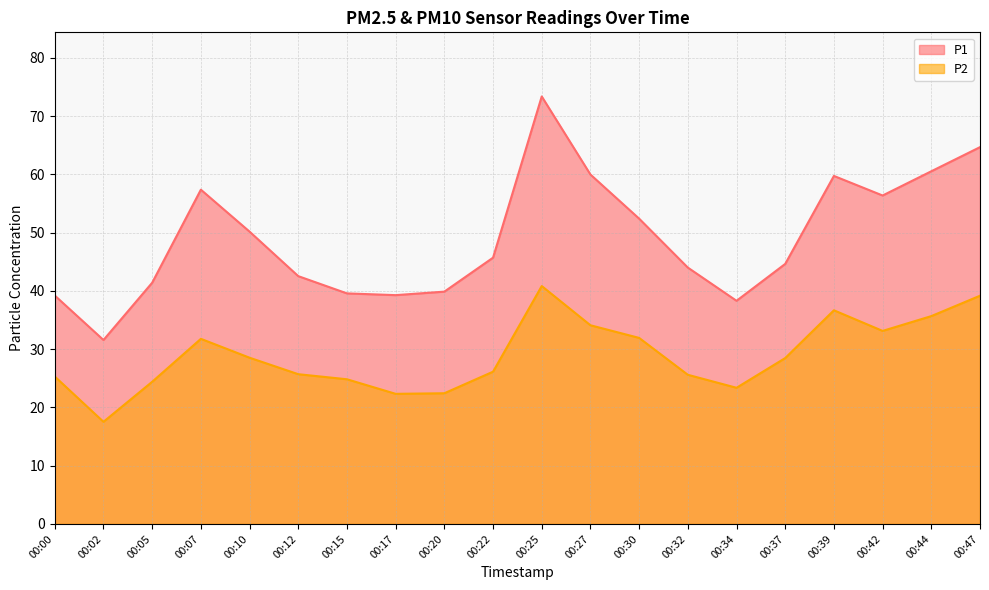

True or false: P1 and P2 intersect in this chart.

False